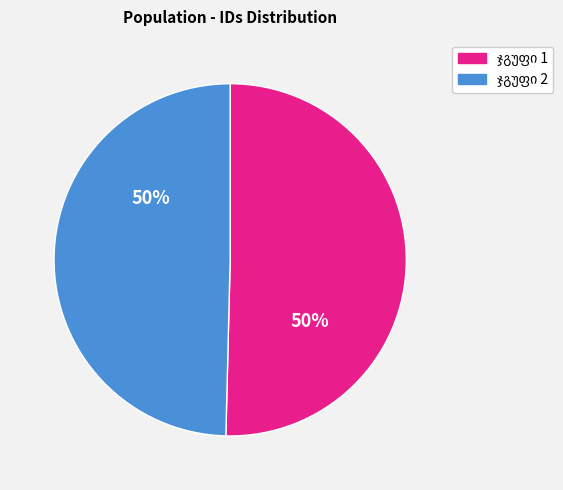

Count the number of slices in the pie.

2